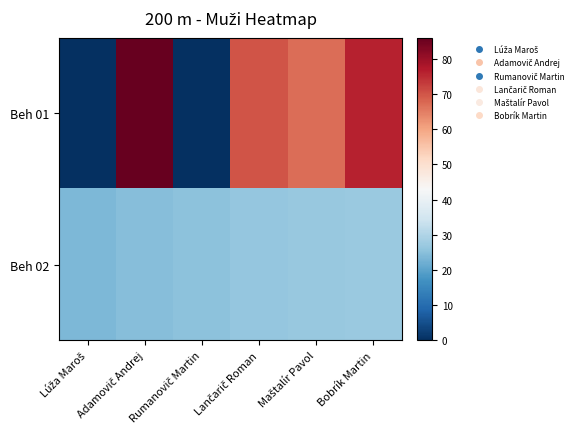

Reading left to right, what are all the values shown in this chart?

Beh 01: Lúža Maroš=0.0	Adamovič Andrej=86.0	Rumanovič Martin=0.0	Lančarič Roman=70.0	Maštalír Pavol=67.0	Bobrík Martin=76.0
Beh 02: Lúža Maroš=23.6	Adamovič Andrej=24.6	Rumanovič Martin=25.3	Lančarič Roman=26.2	Maštalír Pavol=26.8	Bobrík Martin=26.9